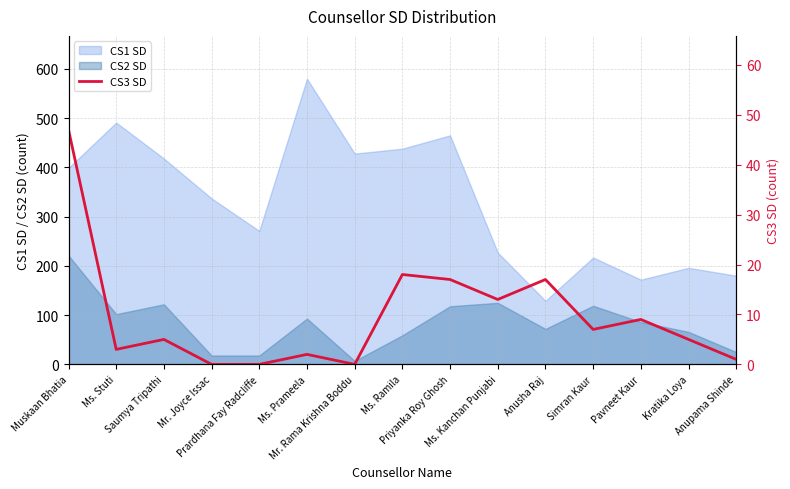

True or false: CS2 SD and CS1 SD intersect in this chart.

False